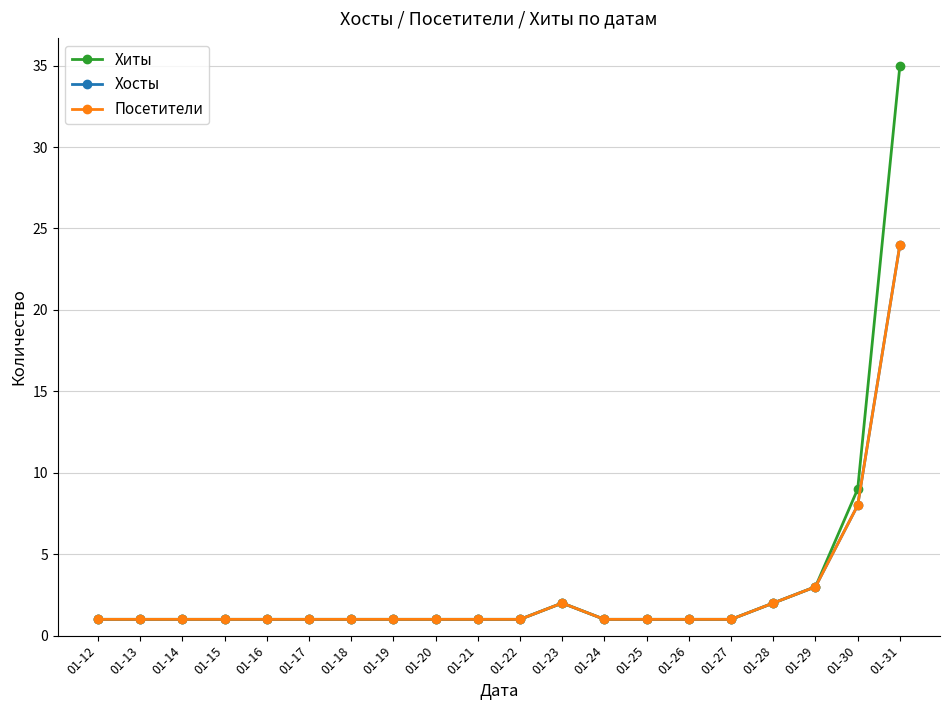

Which label corresponds to the smallest value in the chart?

01-12